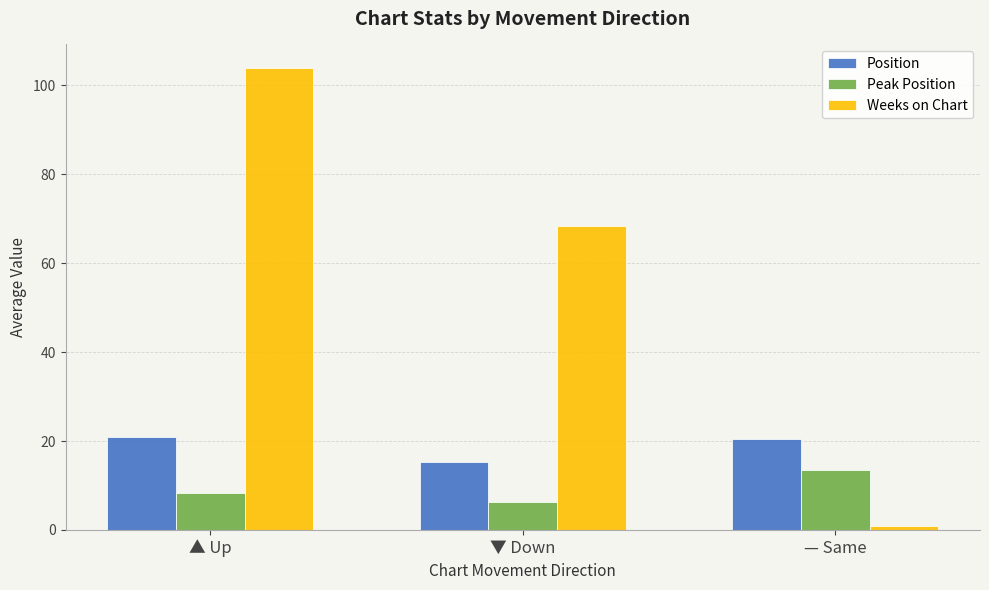

True or false: Peak Position has a value of 8.1 at — Same.

False